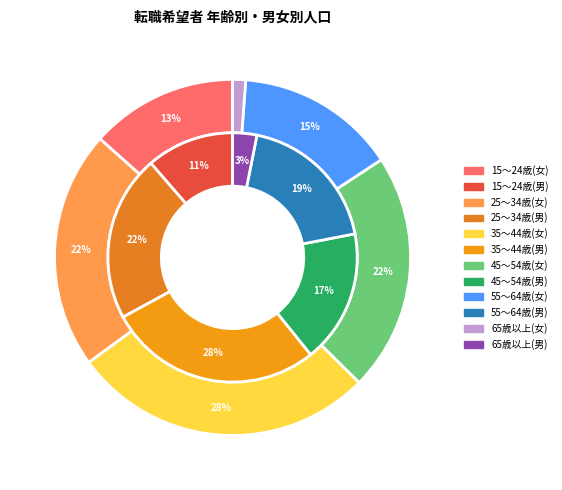

What percentage is the 35～44歳 slice, to the nearest percent?

28%